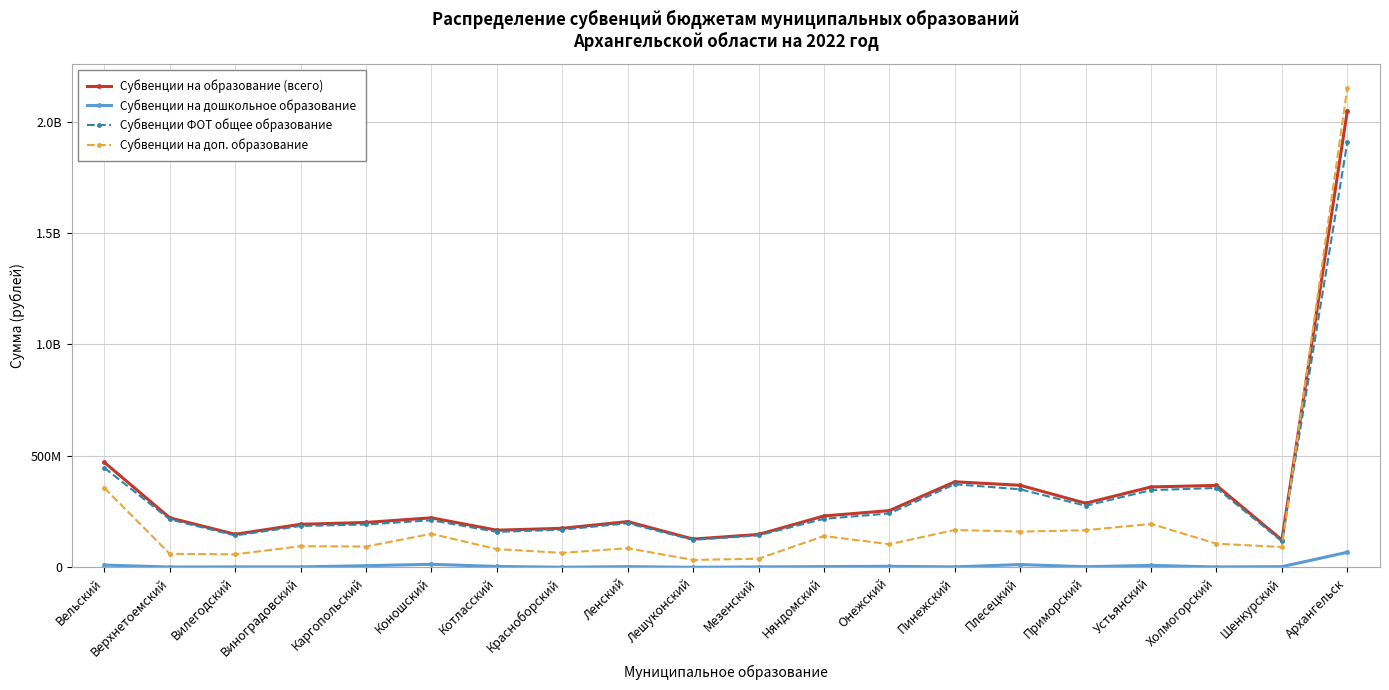

What are all the series names shown in the legend?

Субвенции на образование (всего), Субвенции на дошкольное образование, Субвенции ФОТ общее образование, Субвенции на доп. образование